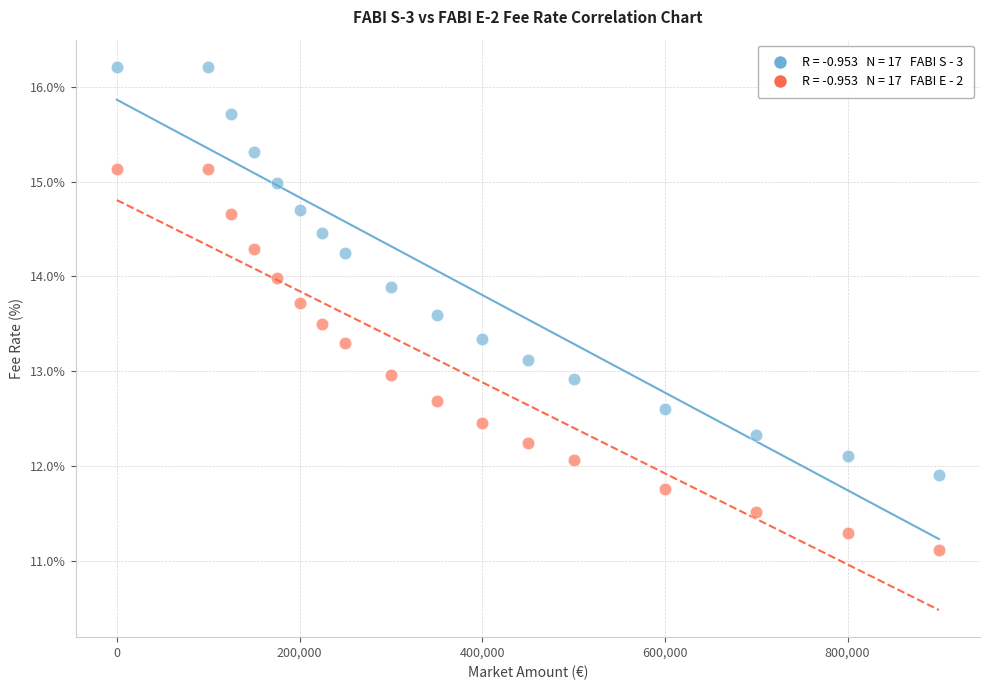

Across all data points, what is the range of X values (max minus min)?

900000.0